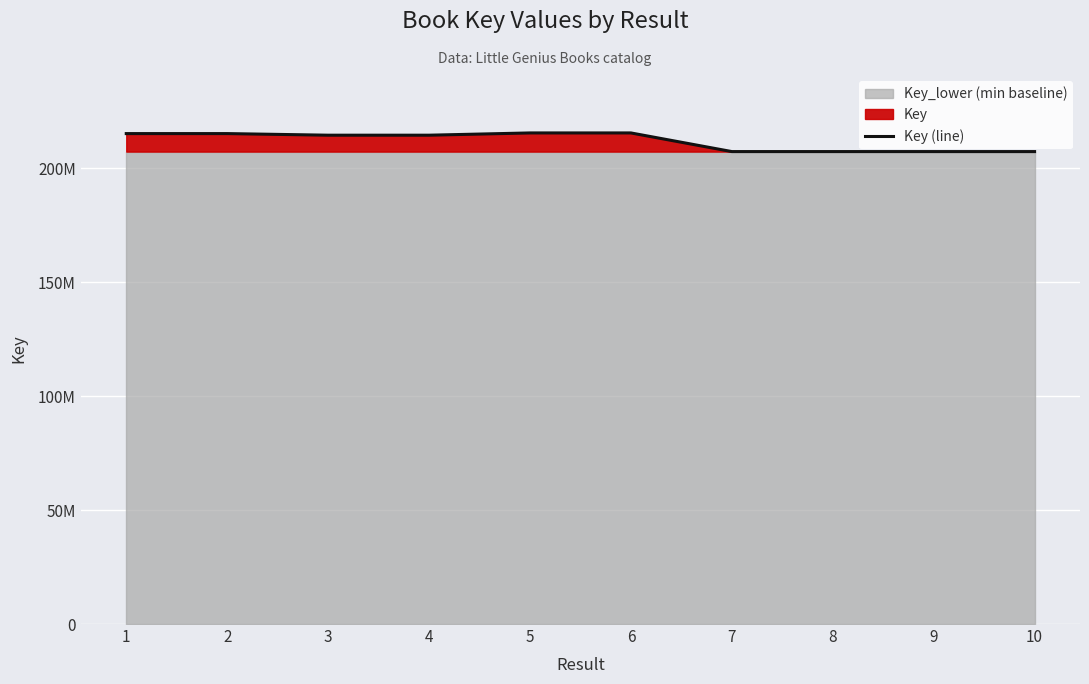

Reading left to right, list all the values displayed in this chart.

215185342	215186173	214484304	214484057	215474769	215475590	207295000	207296234	207292038	207291314